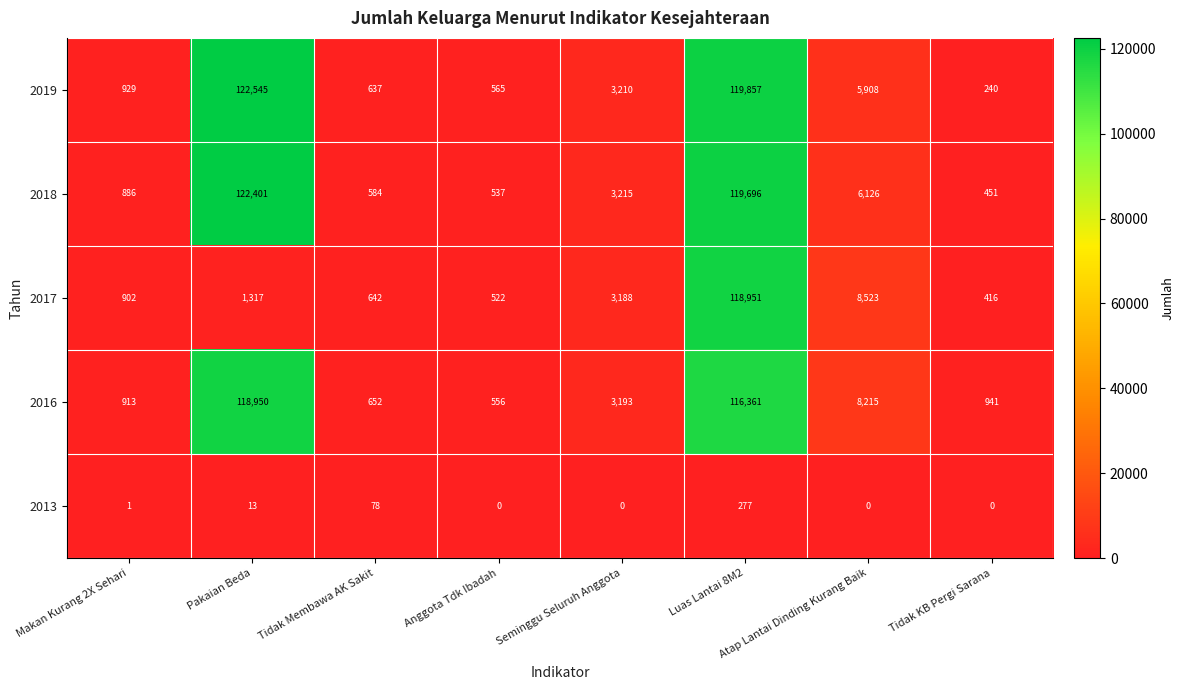

Read the 2019 value at Makan Kurang 2X Sehari, to the nearest 50.

950